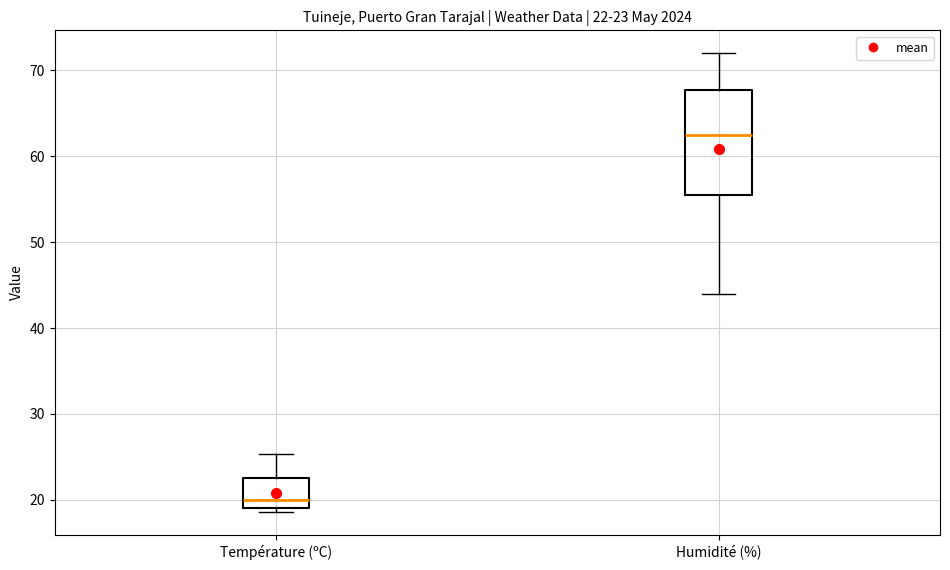

Comparing the boxes themselves (not the whiskers), which one is the tallest?

Humidité (%)